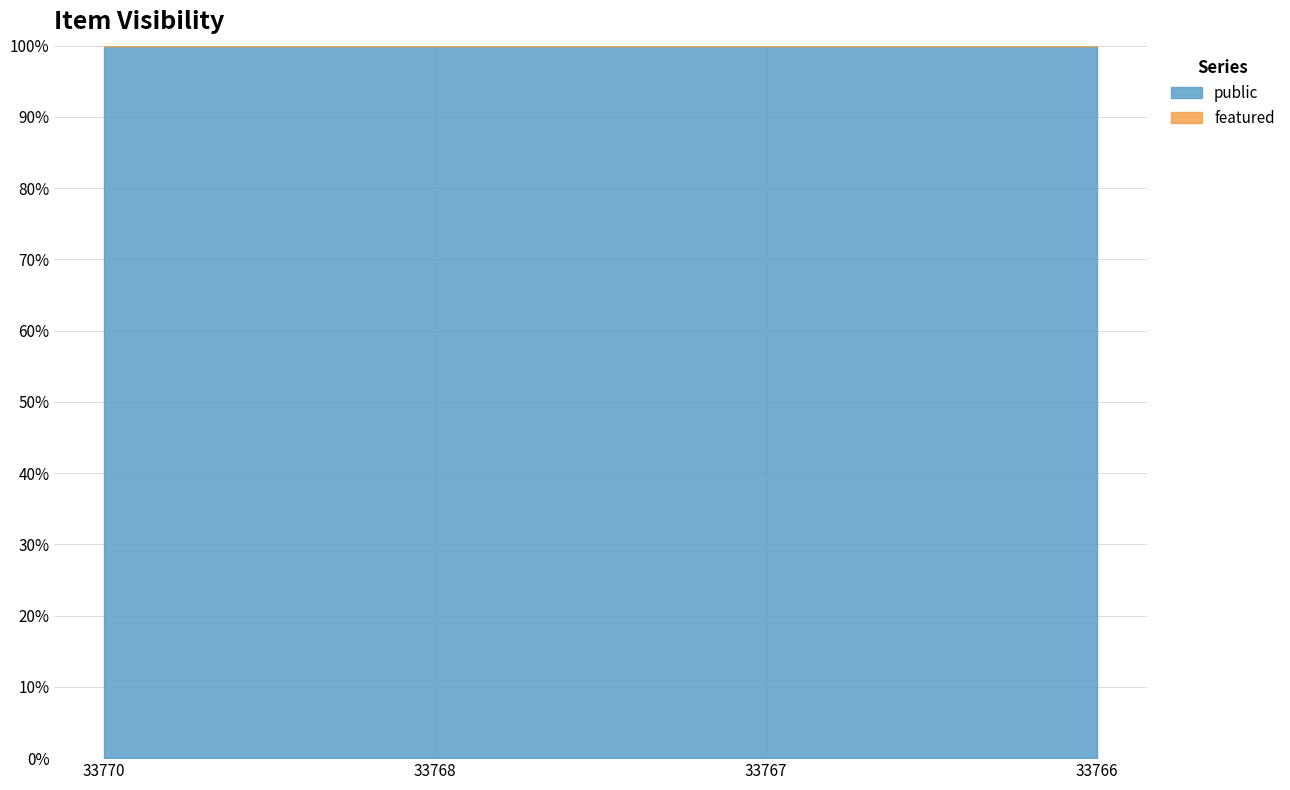

True or false: featured and public cross at least once.

False